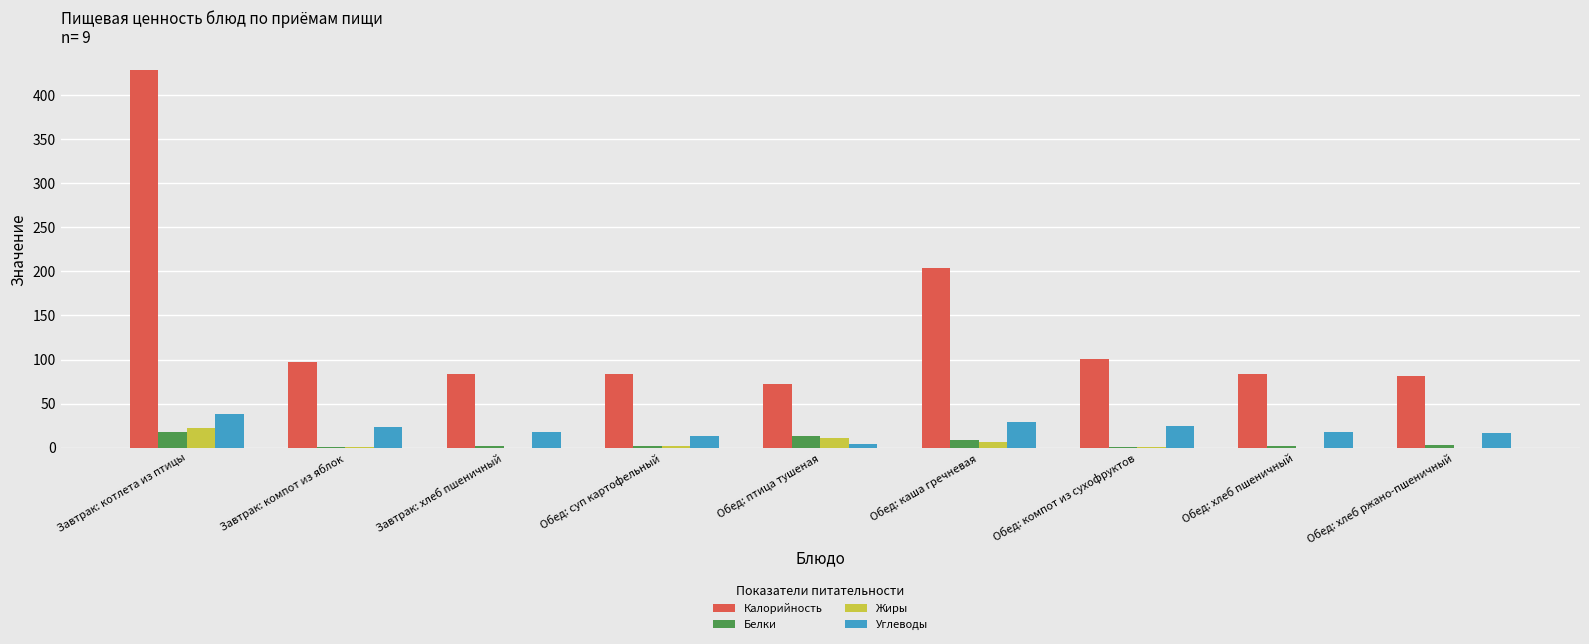

Which series changed the most between Завтрак: котлета из птицы and Обед: компот из сухофруктов?

Калорийность